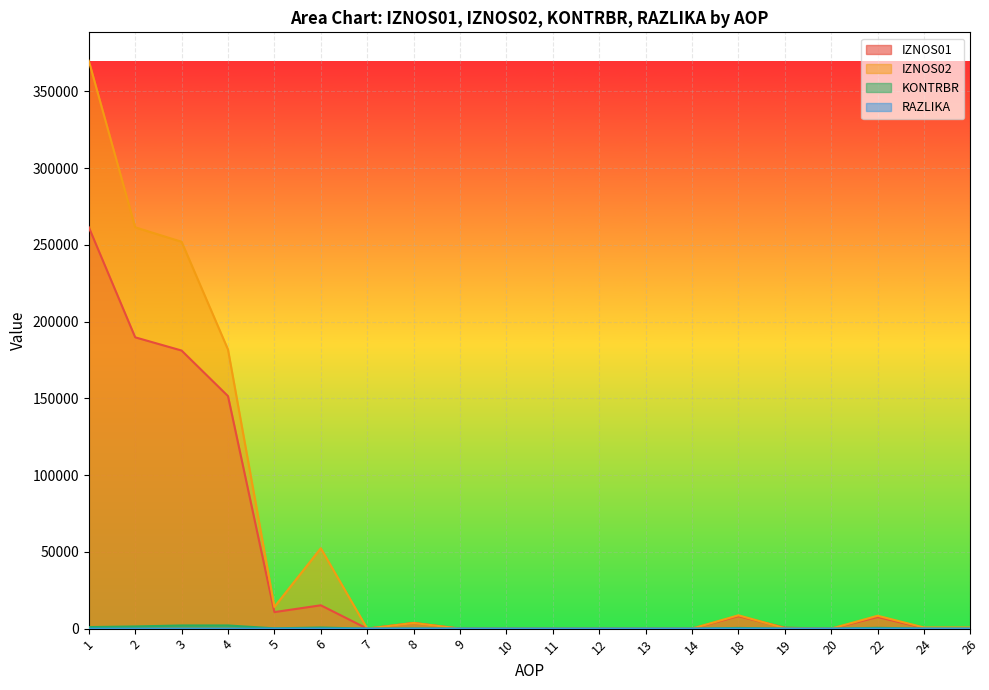

At which label does RAZLIKA reach its minimum?

7